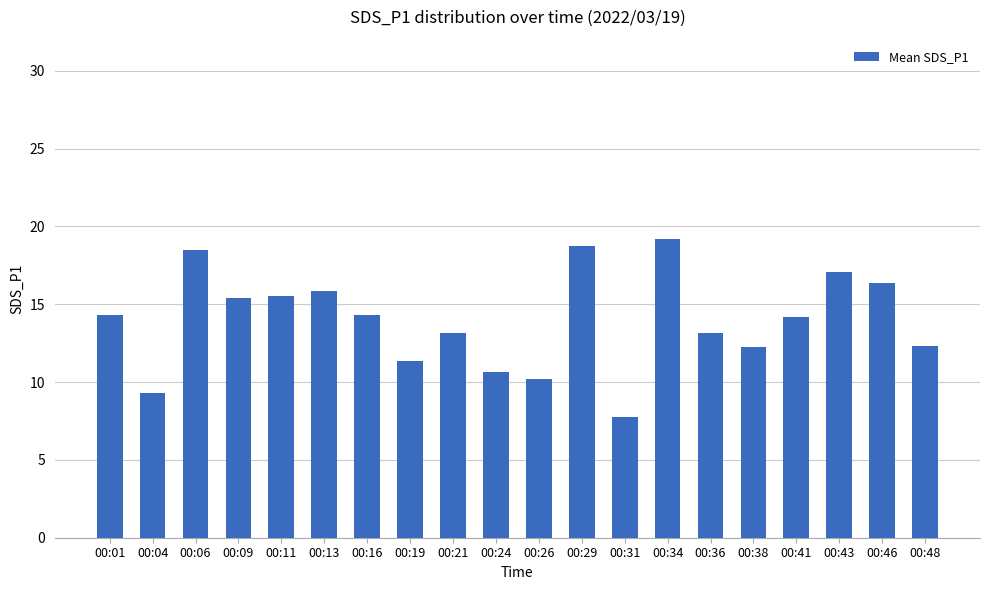

Is it true that the value at 00:09 is 24.8?

False